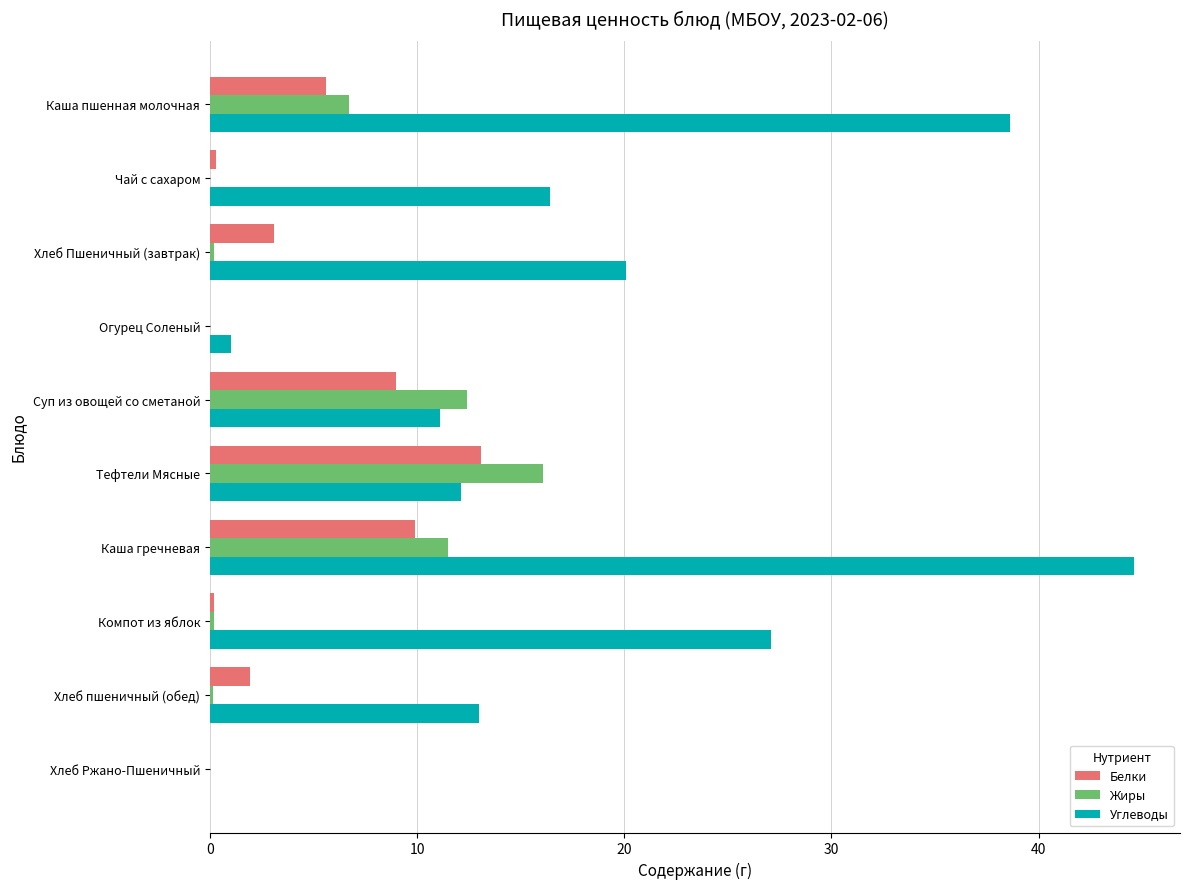

What is the sum of all Жиры values?

47.2